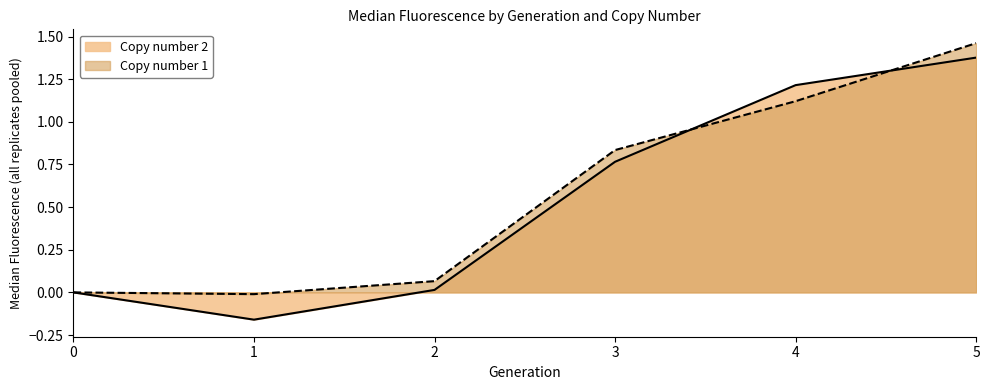

True or false: Copy number 1 has a value of 0.8 at 3.

True